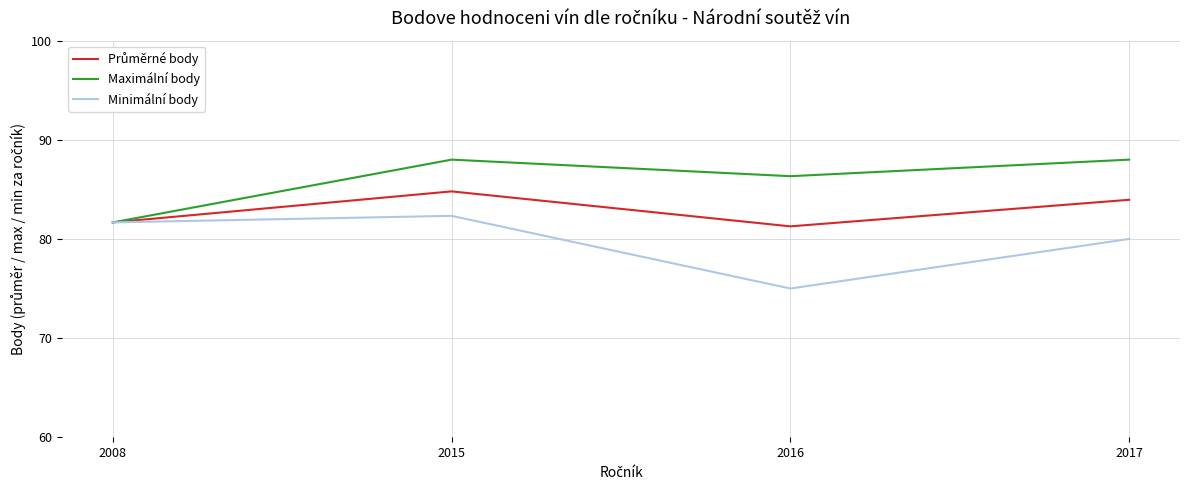

What is the greatest value displayed?

88.0